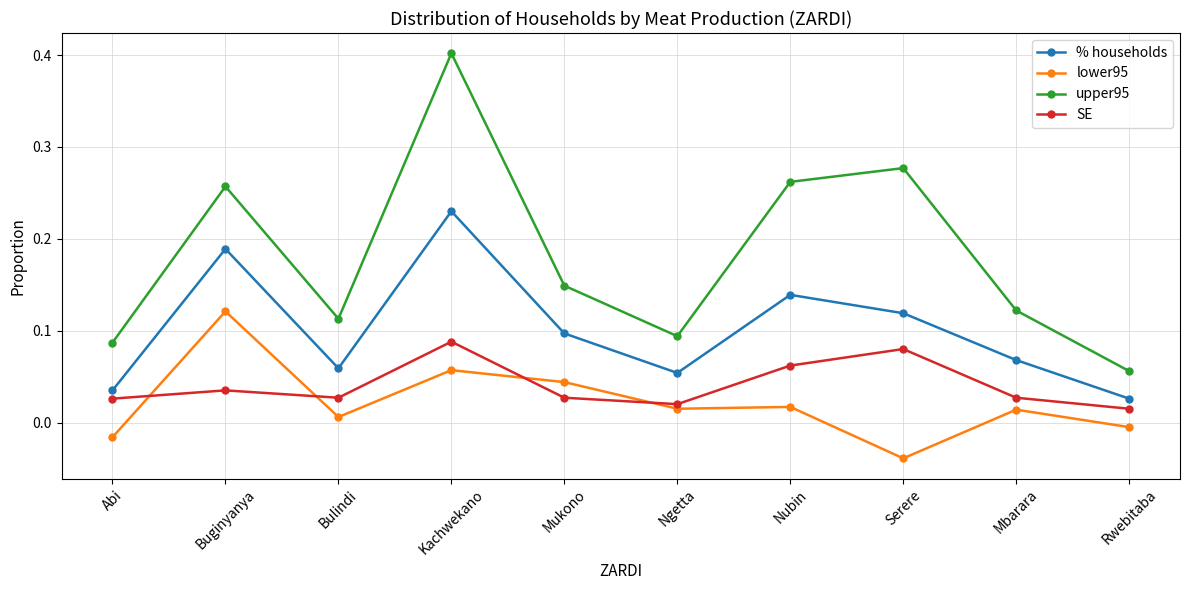

List the labels in order of upper95 value, smallest first.

Rwebitaba, Abi, Ngetta, Bulindi, Mbarara, Mukono, Buginyanya, Nubin, Serere, Kachwekano